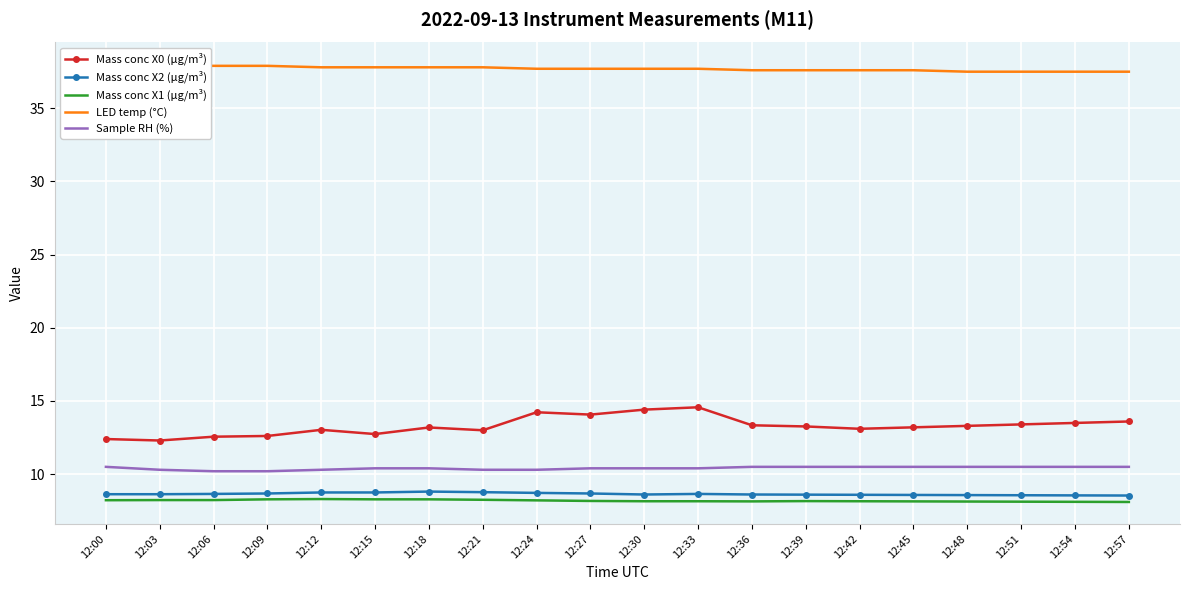

True or false: Mass conc X1 (μg/m³) has a value of 13.8 at 12:06.

False